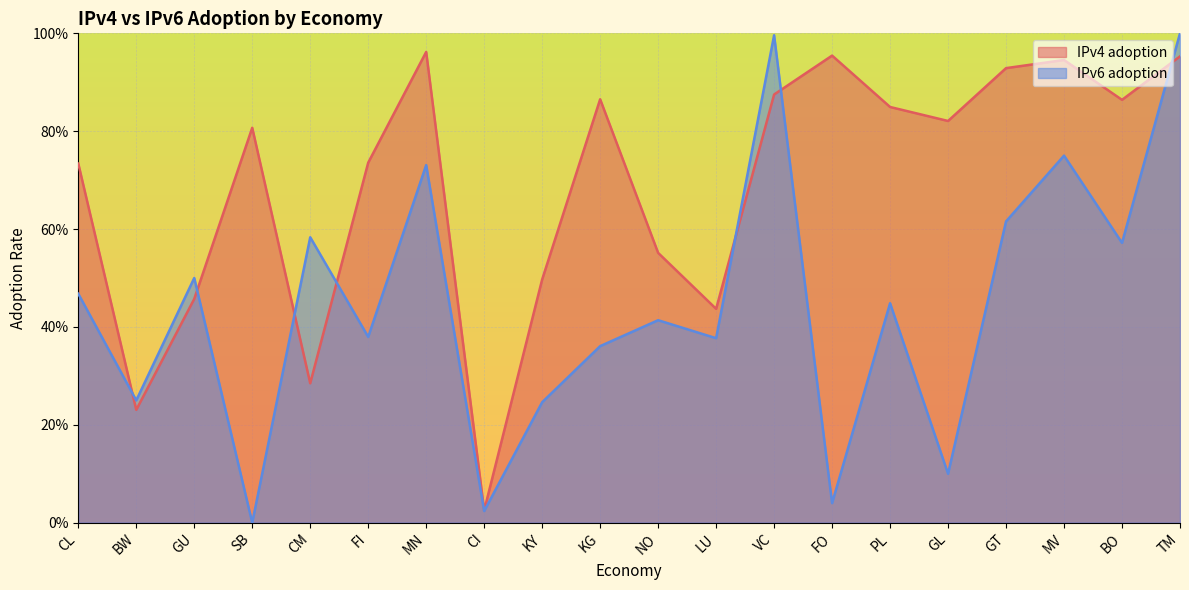

Reading left to right, list all the values displayed in this chart.

IPv4 adoption: CL=0.7	BW=0.2	GU=0.5	SB=0.8	CM=0.3	FI=0.7	MN=1.0	CI=0.0	KY=0.5	KG=0.9	NO=0.6	LU=0.4	VC=0.9	FO=1.0	PL=0.8	GL=0.8	GT=0.9	MV=0.9	BO=0.9	TM=1.0
IPv6 adoption: CL=0.5	BW=0.2	GU=0.5	SB=0.0	CM=0.6	FI=0.4	MN=0.7	CI=0.0	KY=0.2	KG=0.4	NO=0.4	LU=0.4	VC=1.0	FO=0.0	PL=0.4	GL=0.1	GT=0.6	MV=0.8	BO=0.6	TM=1.0